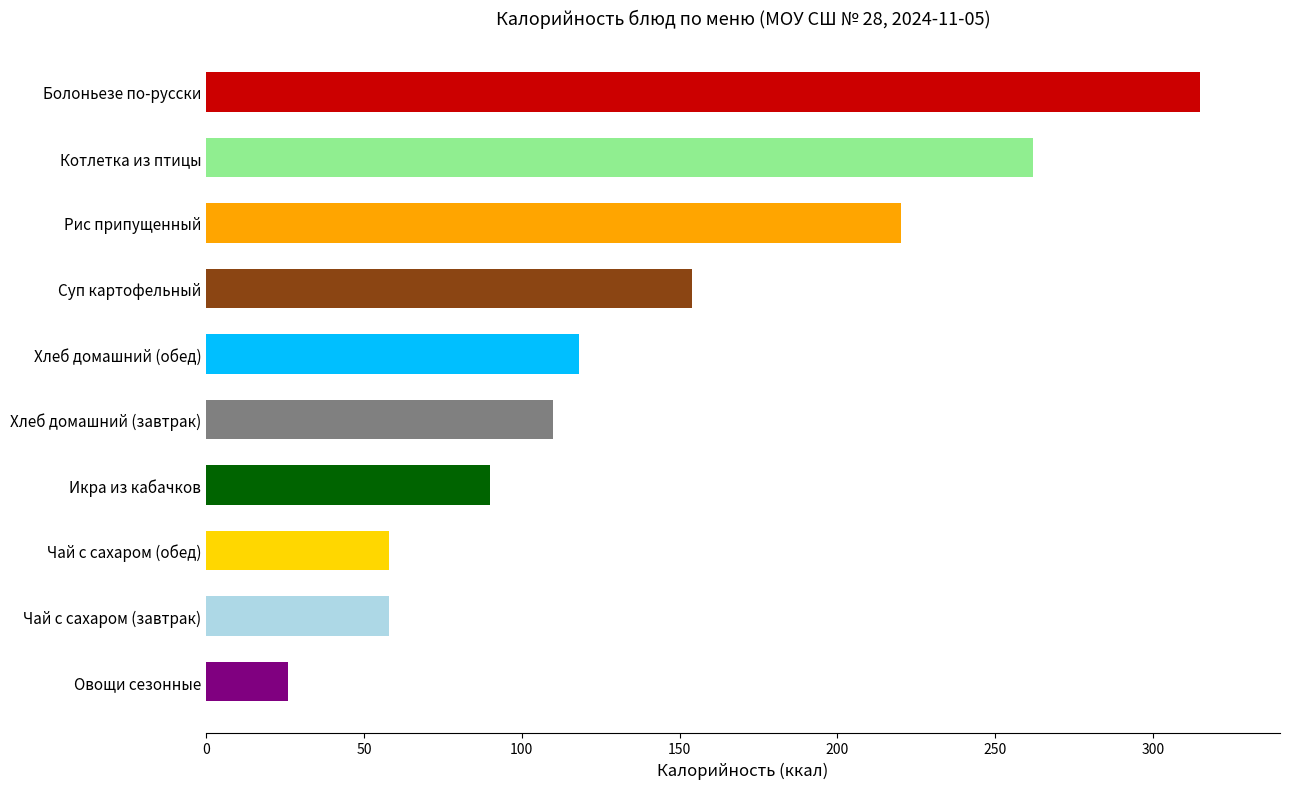

At which label is the value closest to 170?

Суп картофельный